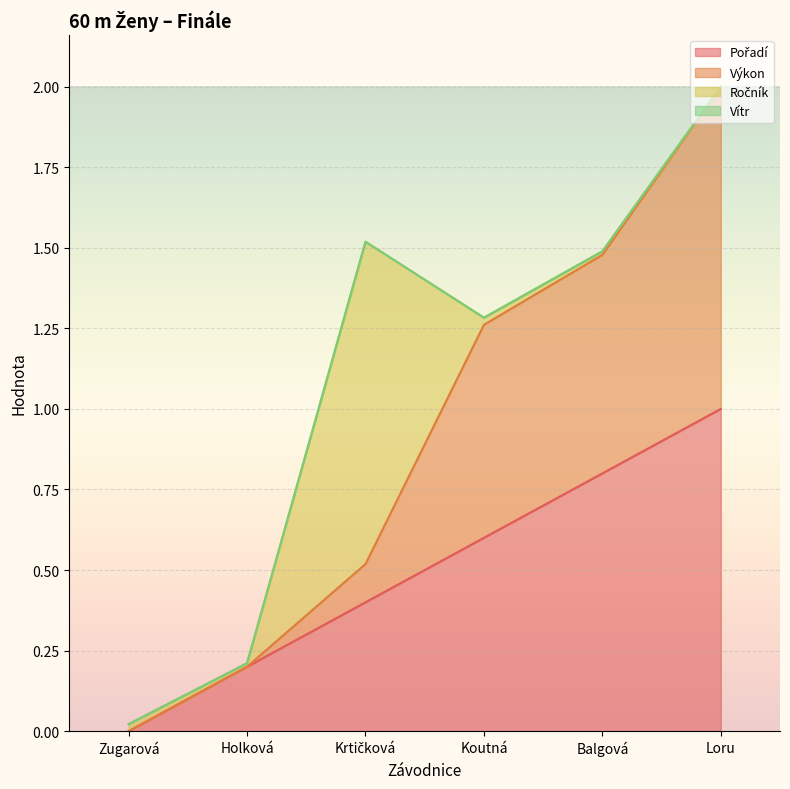

At which category is the sum across all series the highest?

Loru